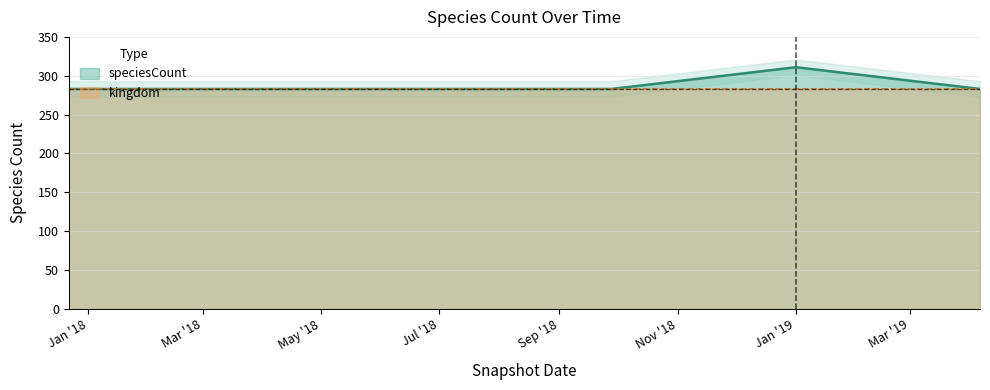

Rank the categories by value from lowest to highest.

2017-12-22, 2018-04-09, 2018-07-11, 2018-09-28, 2019-04-06, 2019-01-01